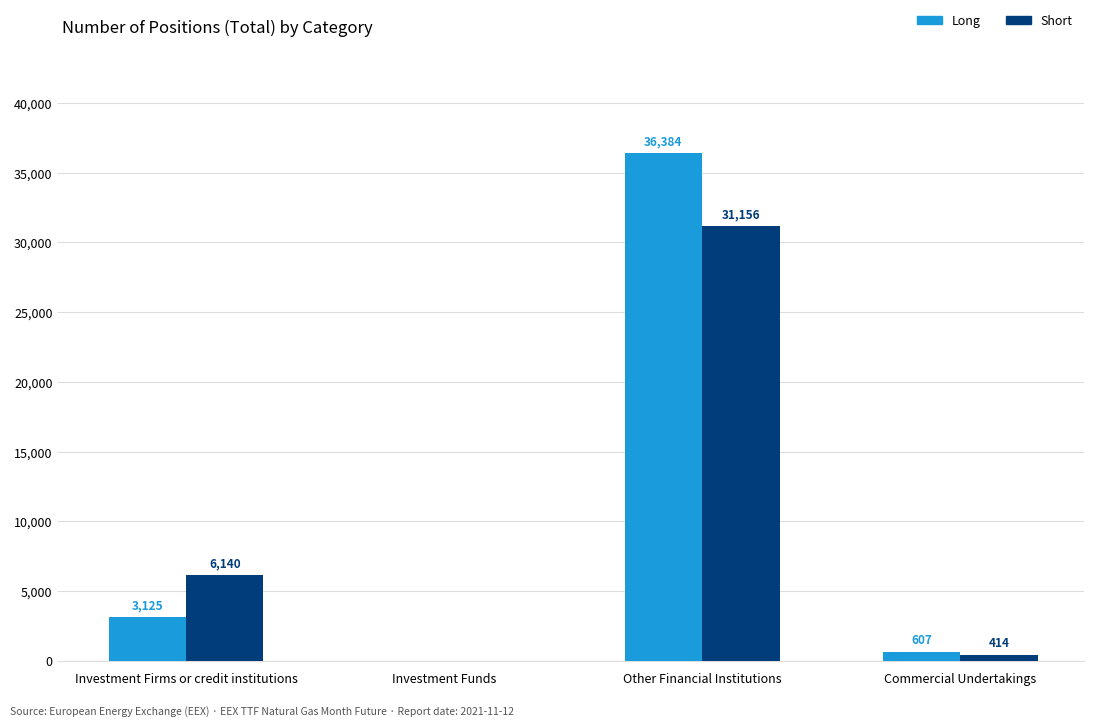

Are the bars grouped side by side (vs. stacked)?

Yes